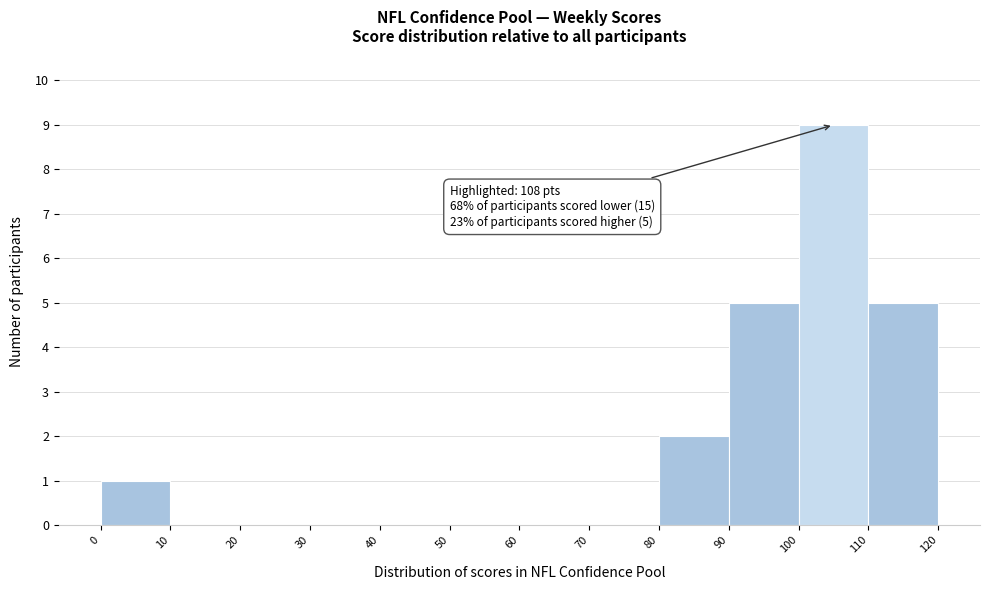

Over which range of the x-axis is the bar tallest?

100 to 110